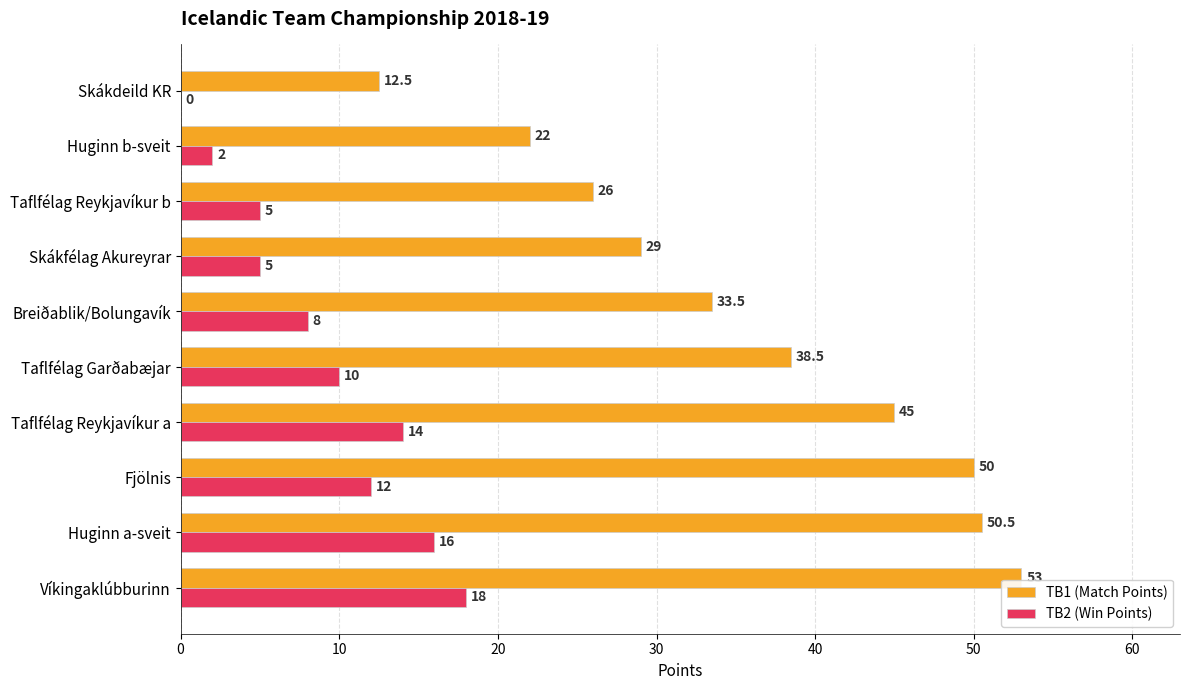

Where is TB1 (Match Points) nearest to the value 32?

Breiðablik/Bolungavík